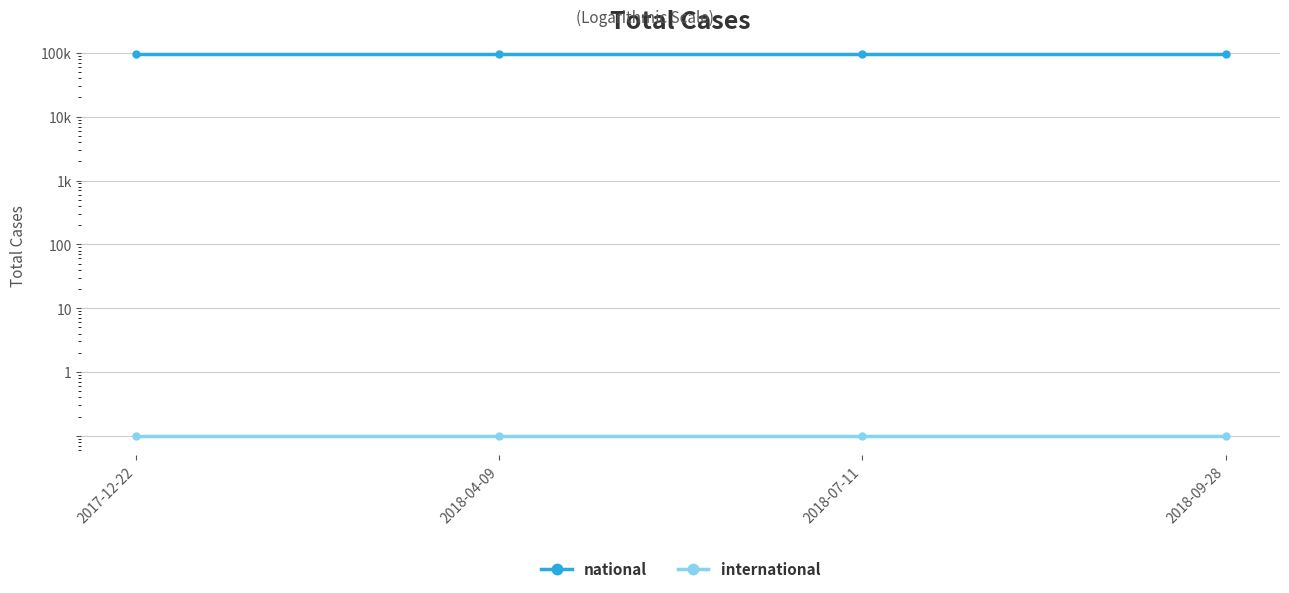

True or false: international has more than 0 interior local peaks.

False